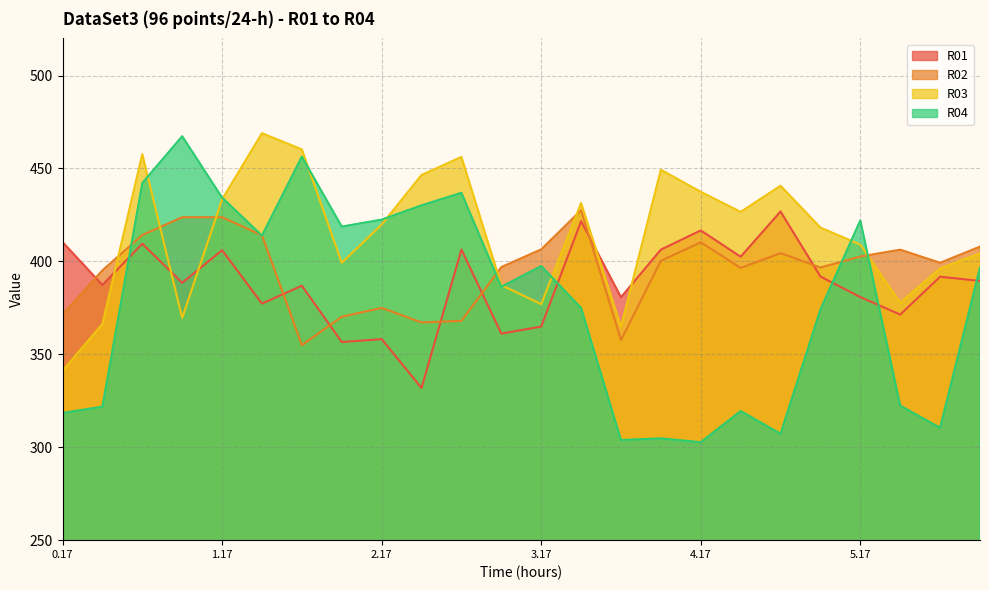

How many values in the R03 series are below 419?

12